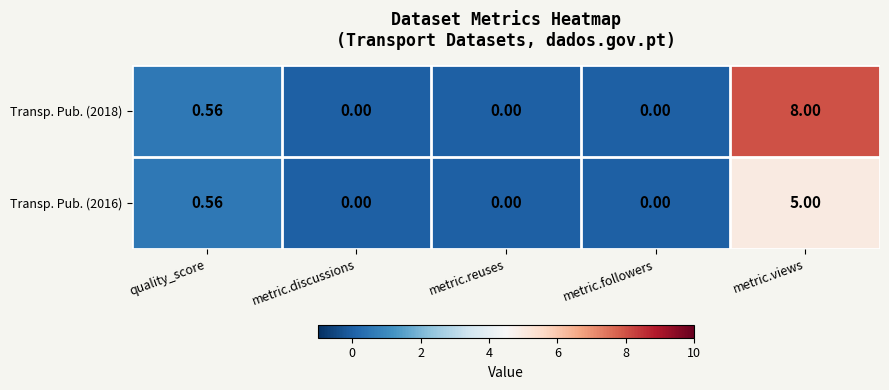

At which label is Transp. Pub. (2018) closest to 4?

quality_score